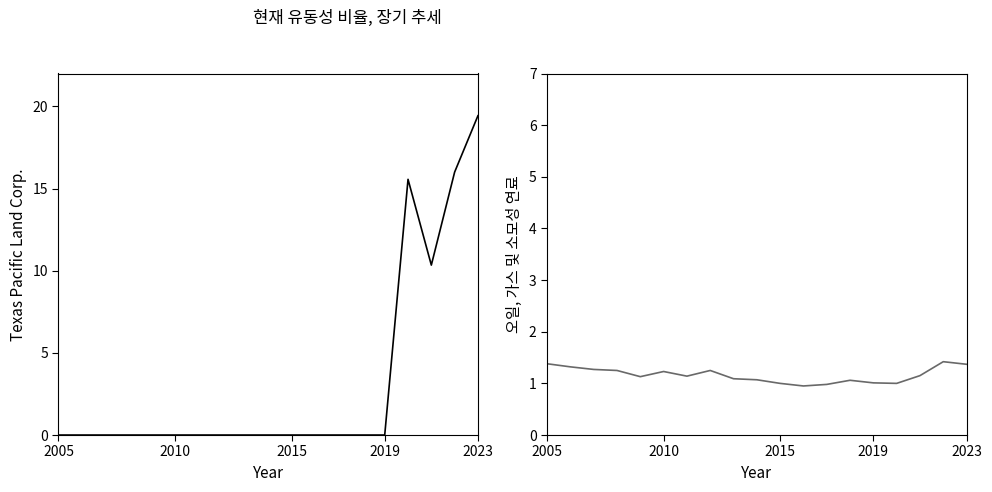

What is the sum of the 오일, 가스 및 소모성 연료 values at 13 and 7?

2.3